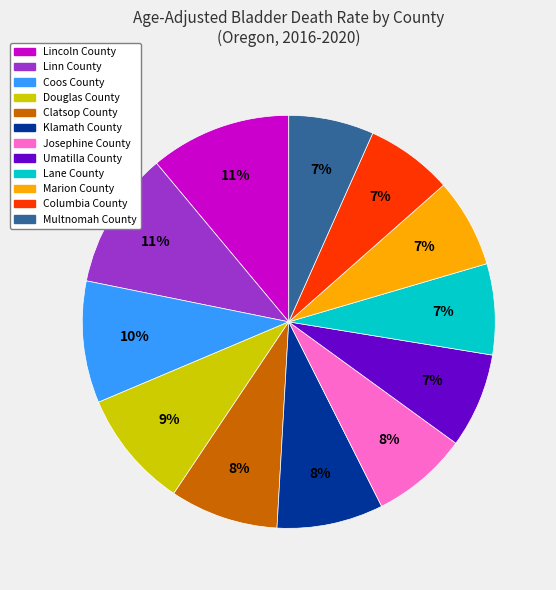

Combined, do Multnomah County and Lane County account for over 50%?

No